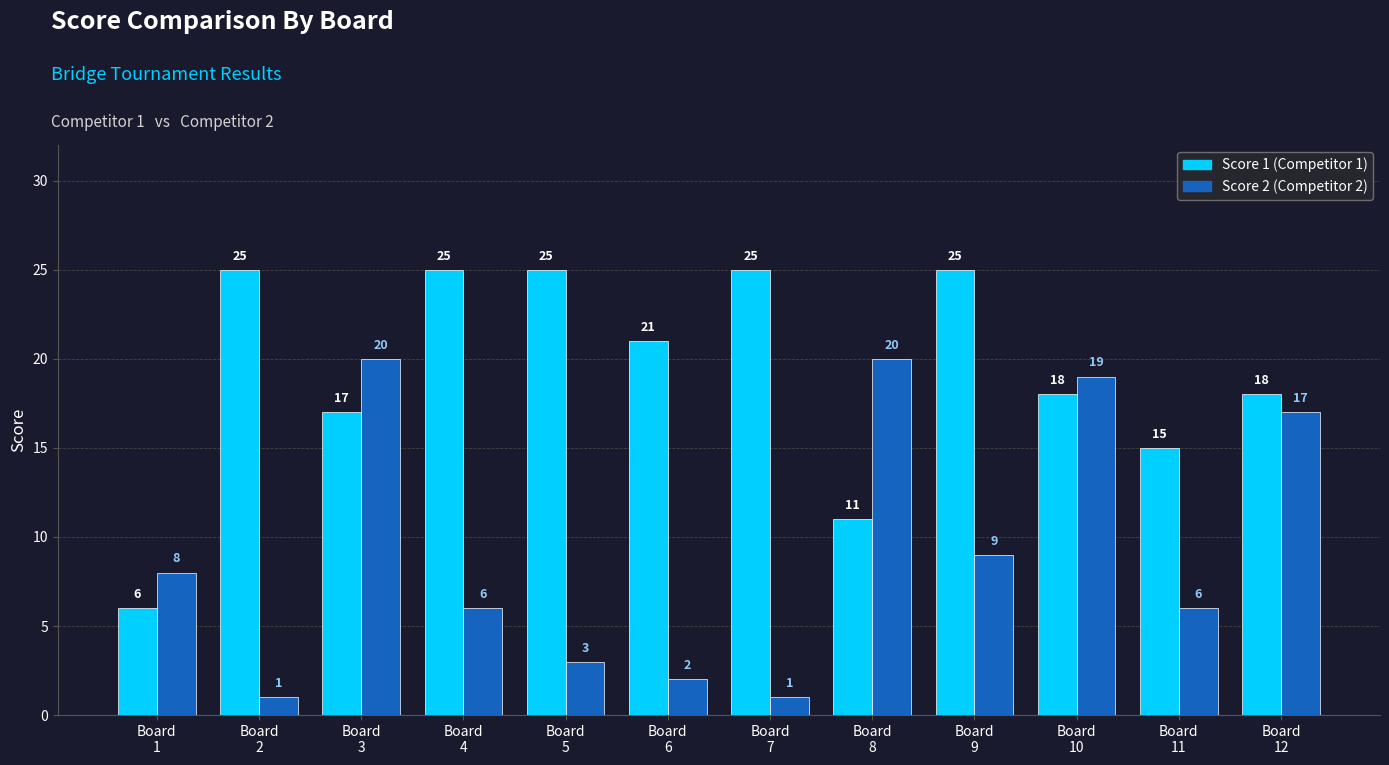

Reading right to left, transcribe all the data shown in this chart.

Score 1: 18	15	18	25	11	25	21	25	25	17	25	6
Score 2: 17	6	19	9	20	1	2	3	6	20	1	8